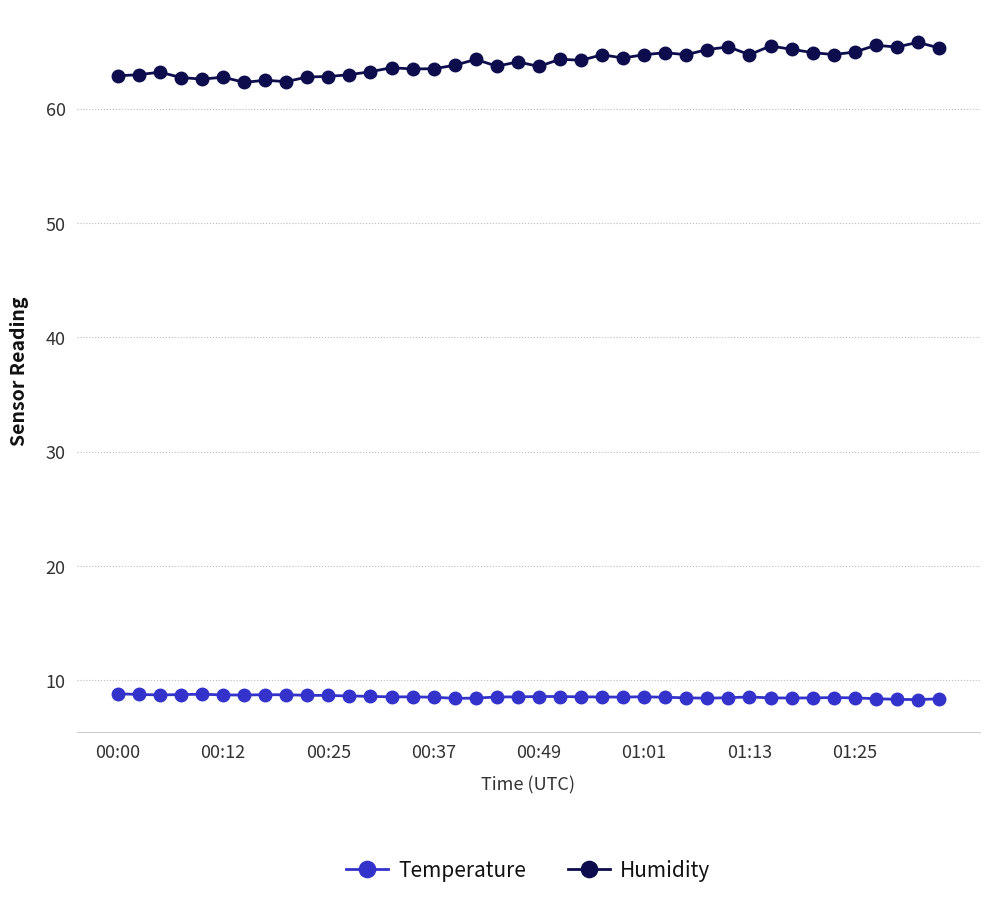

True or false: Temperature and Humidity cross at least once.

False